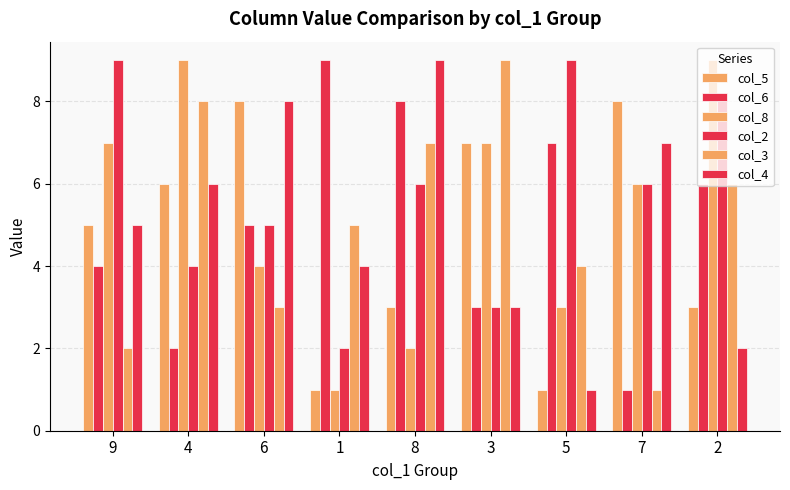

Reading right to left, extract all data points from this chart.

col_5: 2=3	7=8	5=1	3=7	8=3	1=1	6=8	4=6	9=5
col_6: 2=6	7=1	5=7	3=3	8=8	1=9	6=5	4=2	9=4
col_8: 2=9	7=6	5=3	3=7	8=2	1=1	6=4	4=9	9=7
col_2: 2=8	7=6	5=9	3=3	8=6	1=2	6=5	4=4	9=9
col_3: 2=6	7=1	5=4	3=9	8=7	1=5	6=3	4=8	9=2
col_4: 2=2	7=7	5=1	3=3	8=9	1=4	6=8	4=6	9=5